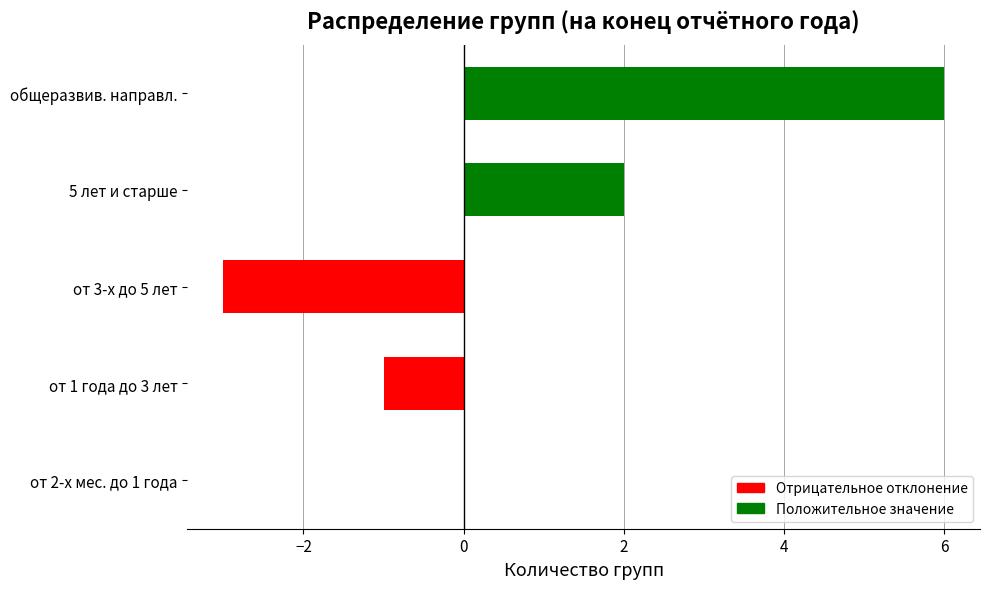

What is the sum of all values?

4